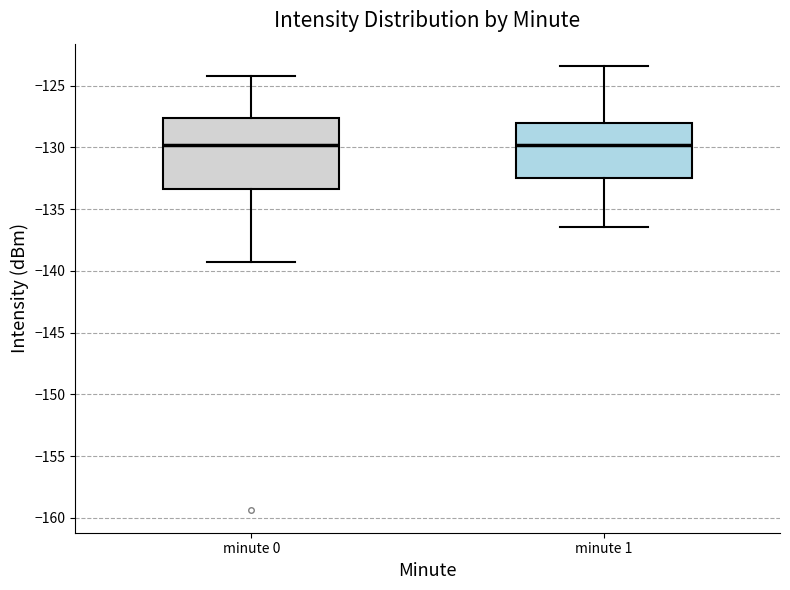

Which box is the tallest, from its lower edge to its upper edge?

minute 0